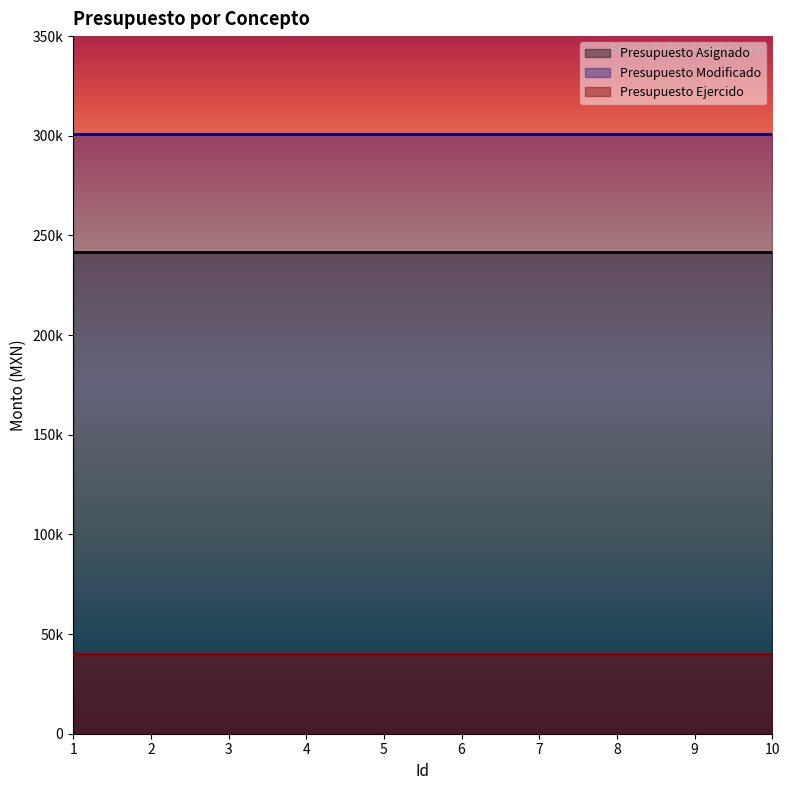

Reading left to right, transcribe all the data shown in this chart.

Presupuesto Asignado: 241900.0	241900.0	241900.0	241900.0	241900.0	241900.0	241900.0	241900.0	241900.0	241900.0
Presupuesto Modificado: 300750.0	300750.0	300750.0	300750.0	300750.0	300750.0	300750.0	300750.0	300750.0	300750.0
Presupuesto Ejercido: 39999.1	39999.1	39999.1	39999.1	39999.1	39999.1	39999.1	39999.1	39999.1	39999.1